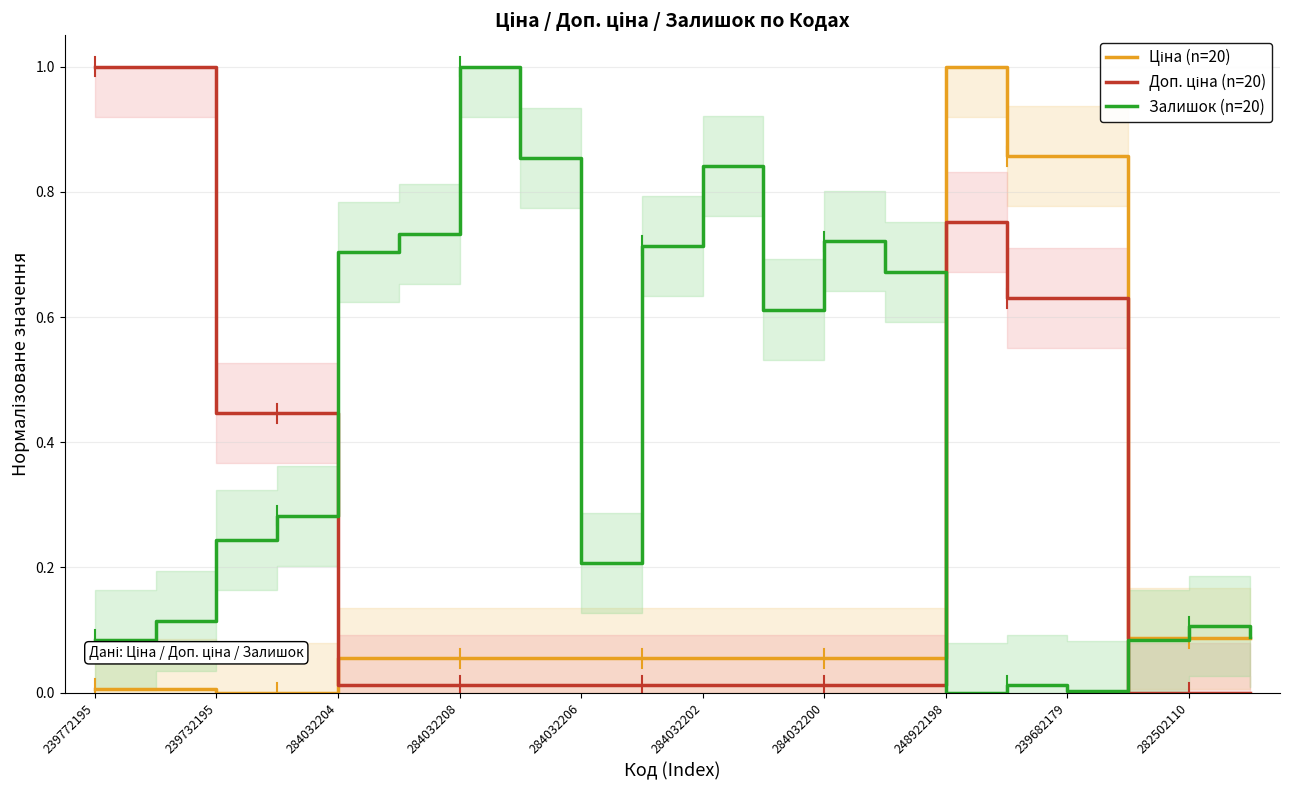

True or false: Доп. ціна (n=20) has more than 1 points higher than both neighbors.

False